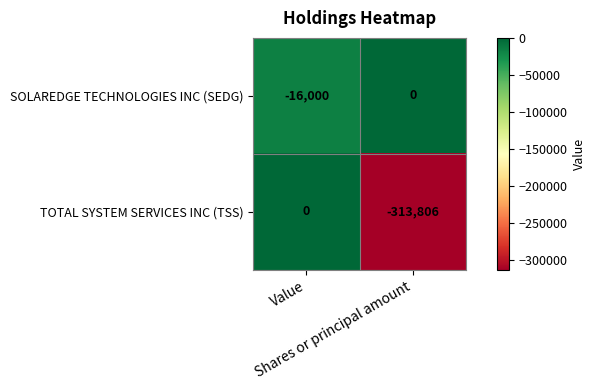

Which series has the largest range (max minus min)?

TOTAL SYSTEM SERVICES INC (TSS)